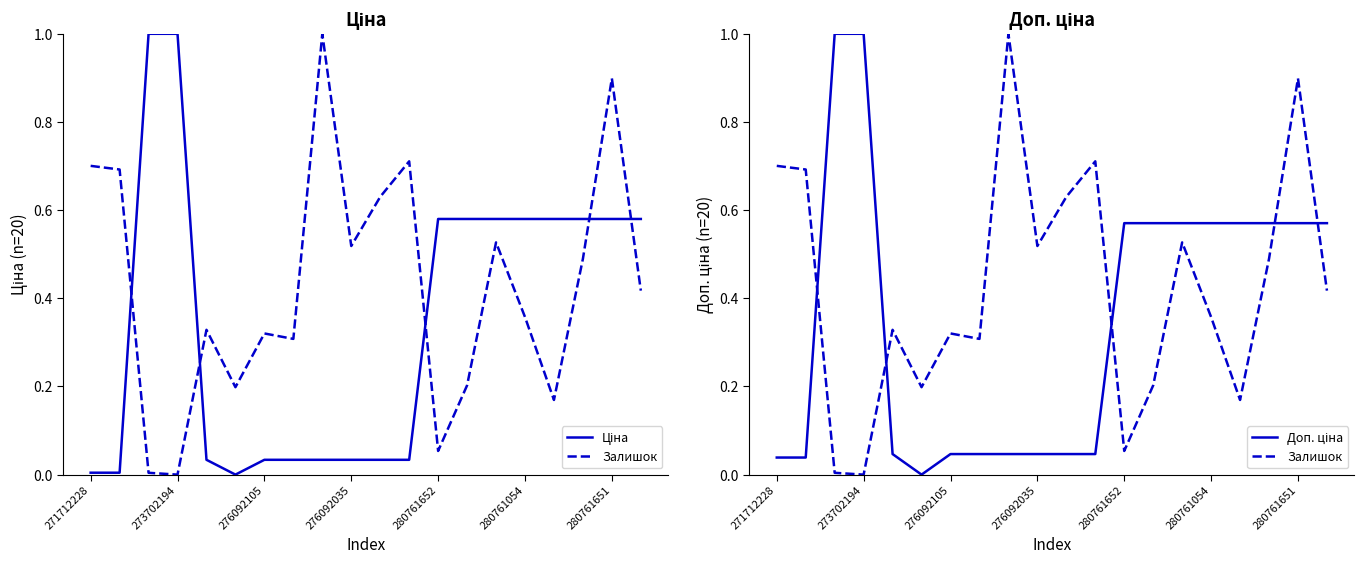

List the series in order of their peak value, highest first.

Ціна, Залишок, Доп. ціна